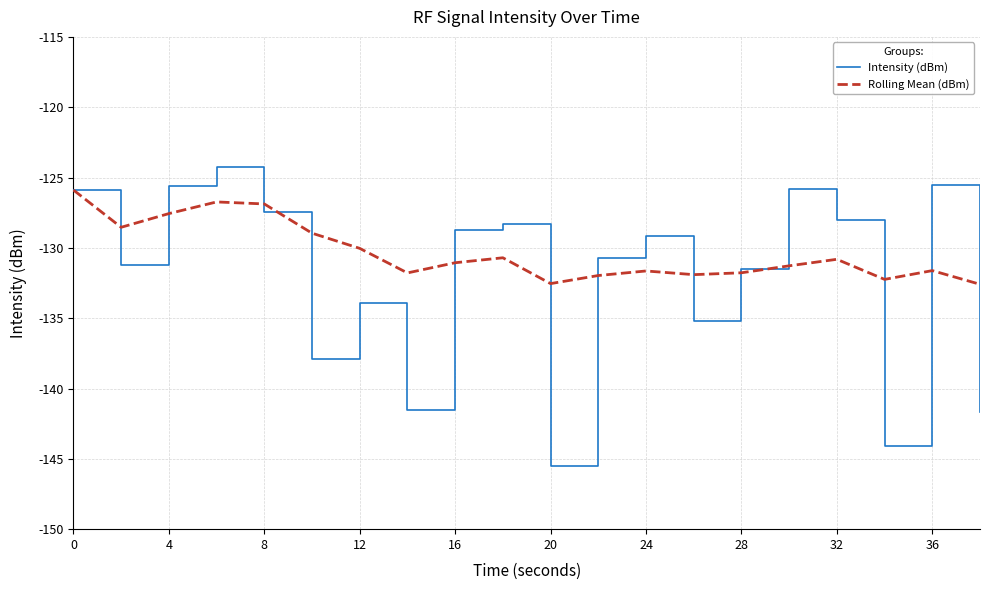

Which series has the largest total across all categories?

Rolling Mean (dBm)